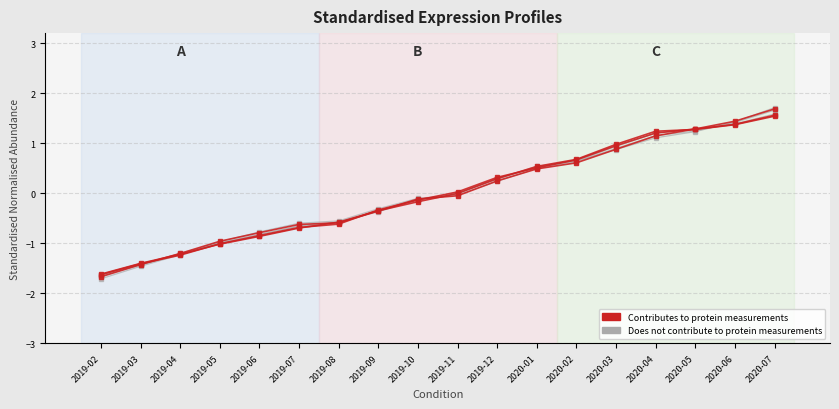

At which category does the chart reach its minimum across all series?

2019-02